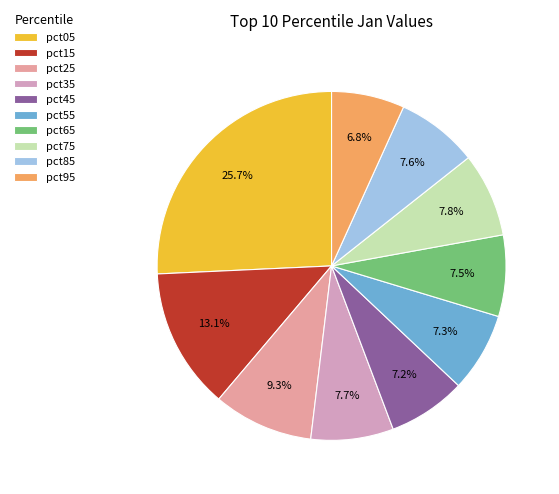

Combined, what portion of the pie is pct95 and pct55?

14.1%